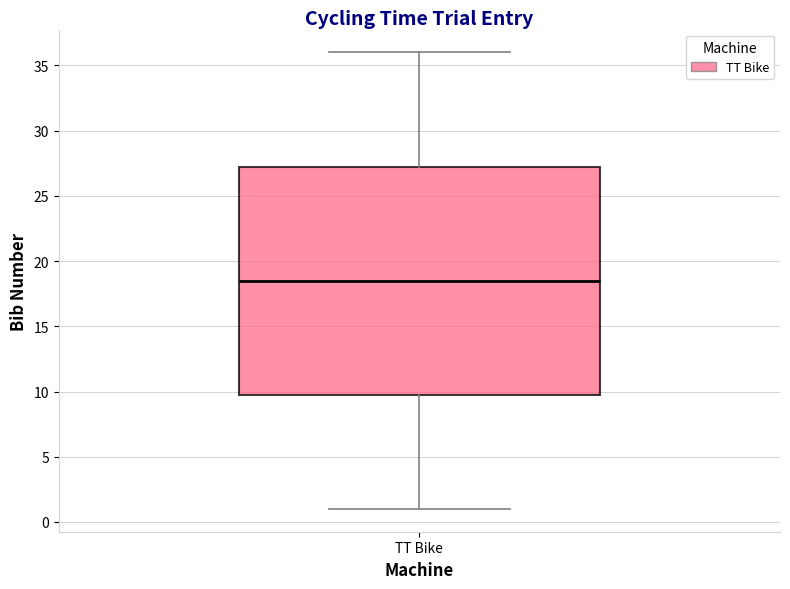

Where is the lower edge of the box for TT Bike on the y-axis? The values are not printed on the chart, so give them approximately, as read against the axis.

10.0